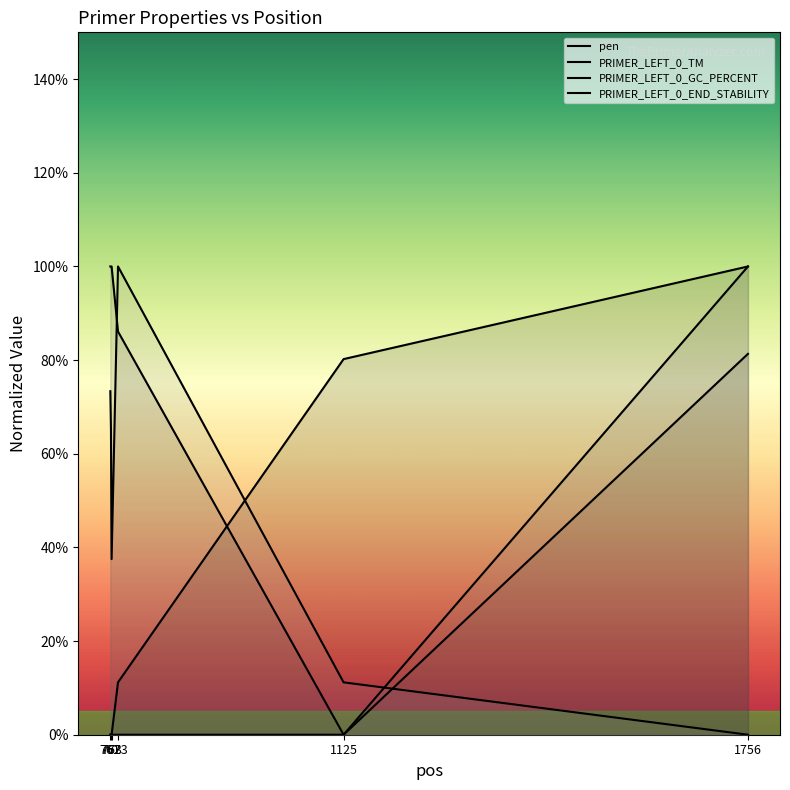

Which series has the largest total across all categories?

PRIMER_LEFT_0_TM